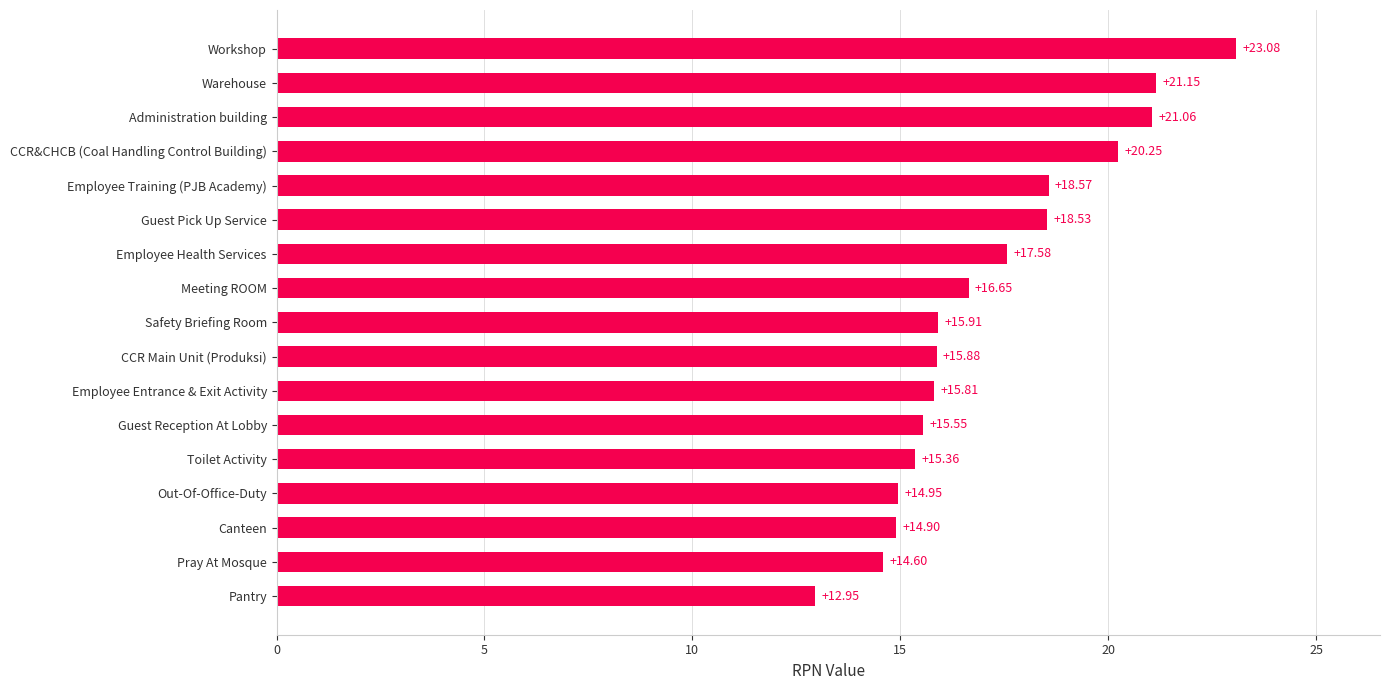

List the labels in order of value, largest first.

Workshop, Warehouse, Administration building, CCR&CHCB (Coal Handling Control Building), Employee Training (PJB Academy), Guest Pick Up Service, Employee Health Services, Meeting ROOM, Safety Briefing Room, CCR Main Unit (Produksi), Employee Entrance & Exit Activity, Guest Reception At Lobby, Toilet Activity, Out-Of-Office-Duty, Canteen, Pray At Mosque, Pantry